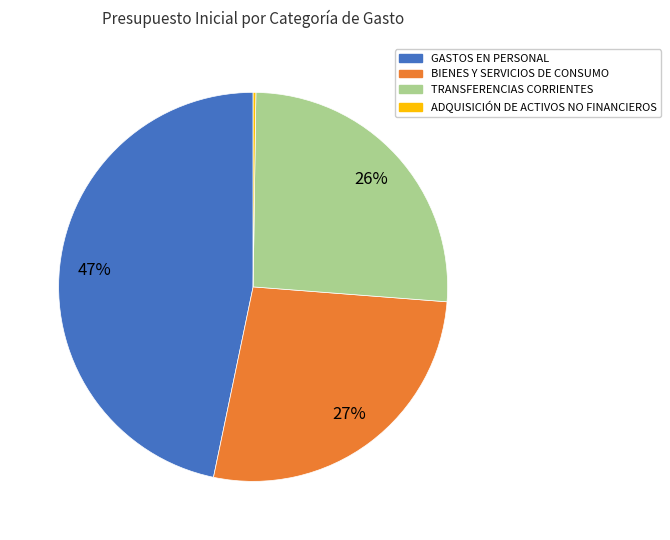

Which slice is the largest?

GASTOS EN PERSONAL